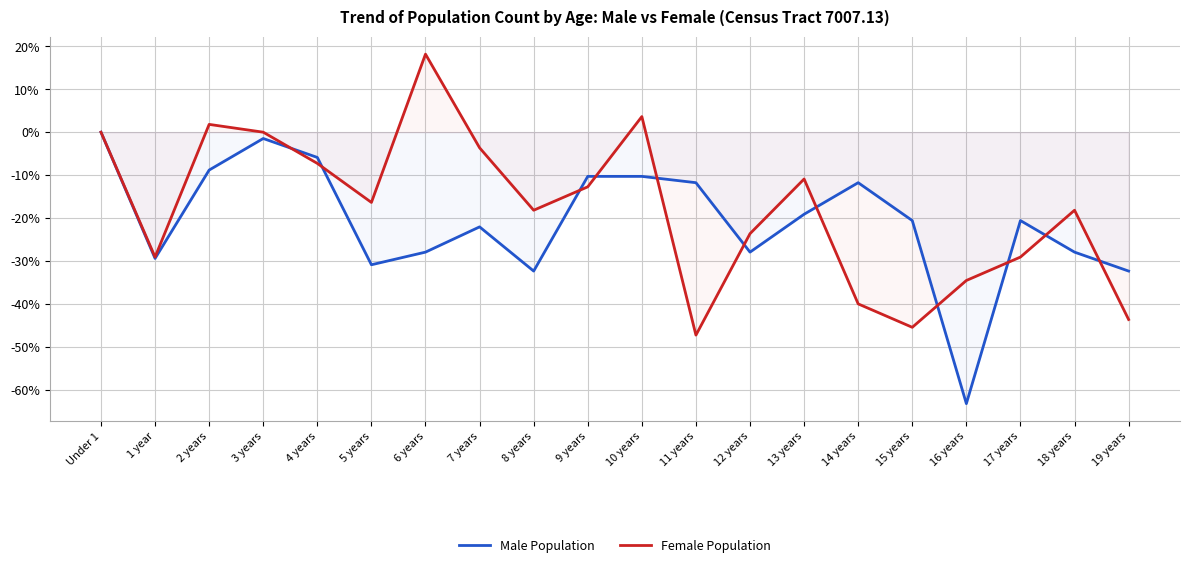

The value of Male Population at 15 years is -20.6. True or false?

True